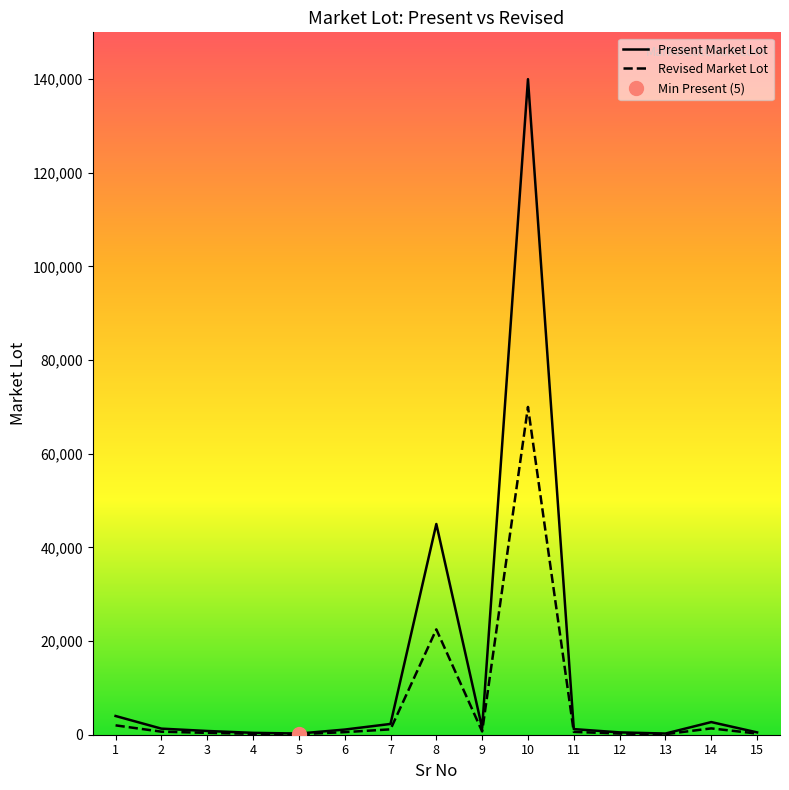

What is the difference between the maximum and minimum values in the Present Market Lot series?

139750